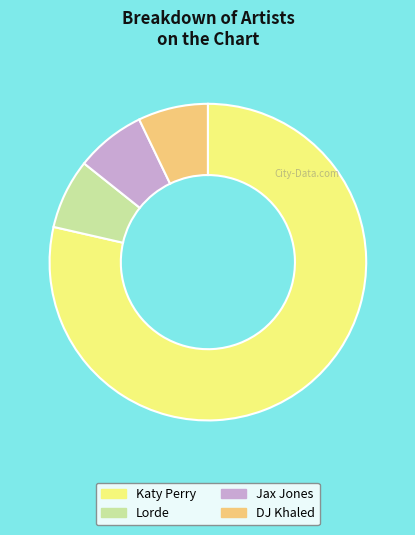

Combined, do Katy Perry and DJ Khaled account for over 50%?

Yes